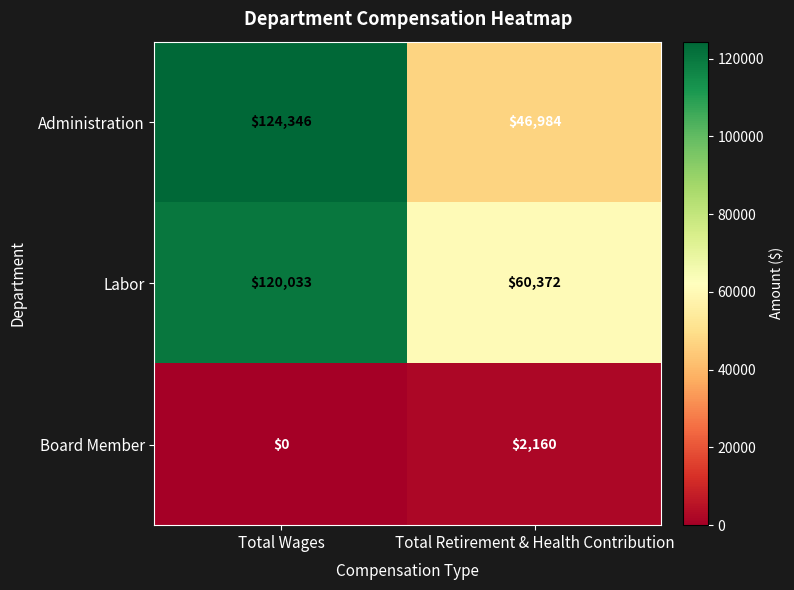

Where is Labor nearest to the value 90202?

Total Retirement & Health Contribution